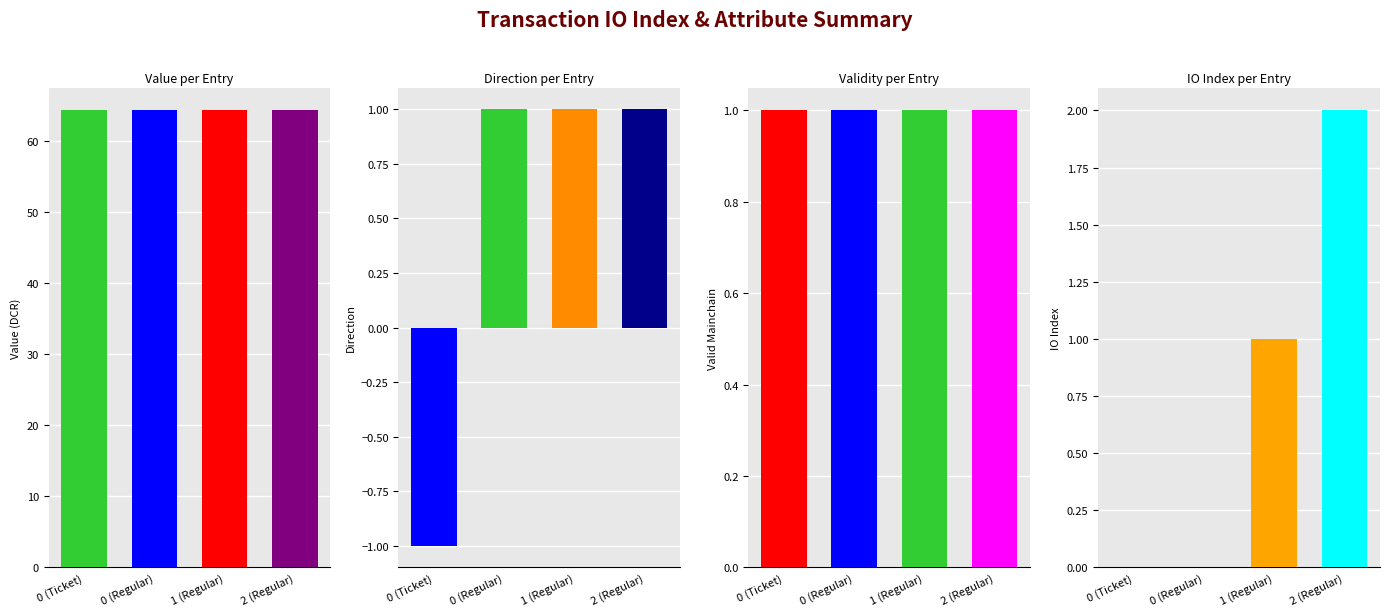

What is the label of the 3rd bar from the right?

0 (Regular)